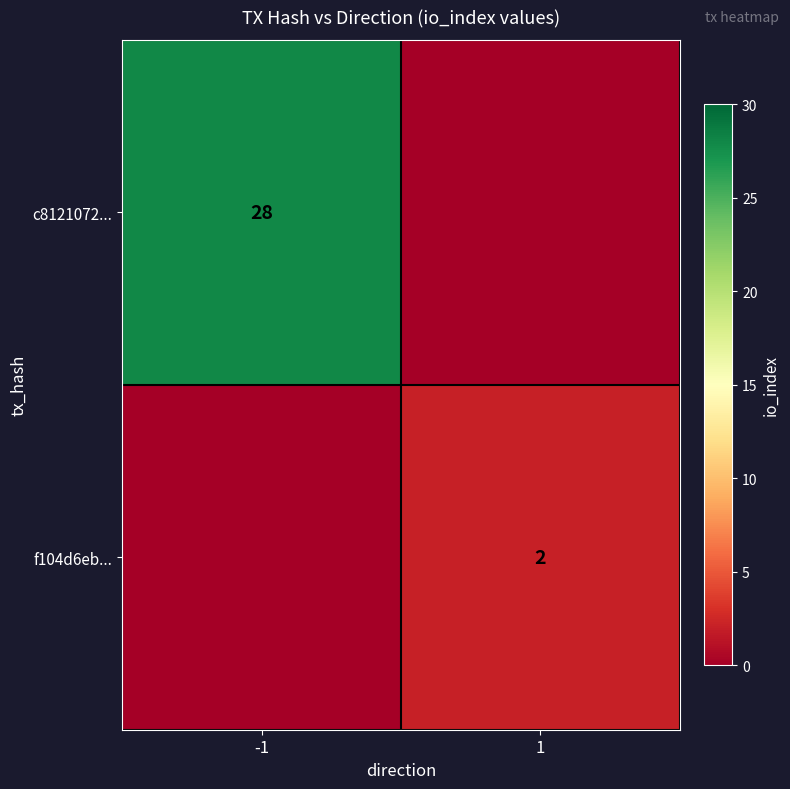

Is it true that c8121072... equals 28 at -1?

True